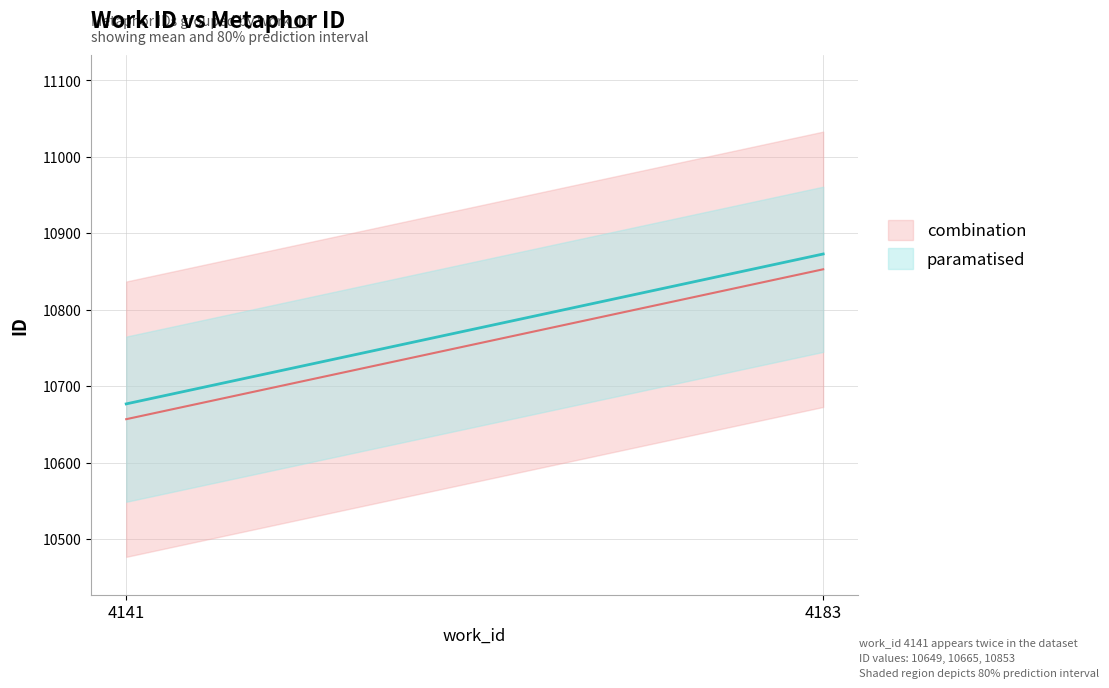

How many values are below 10665?

1